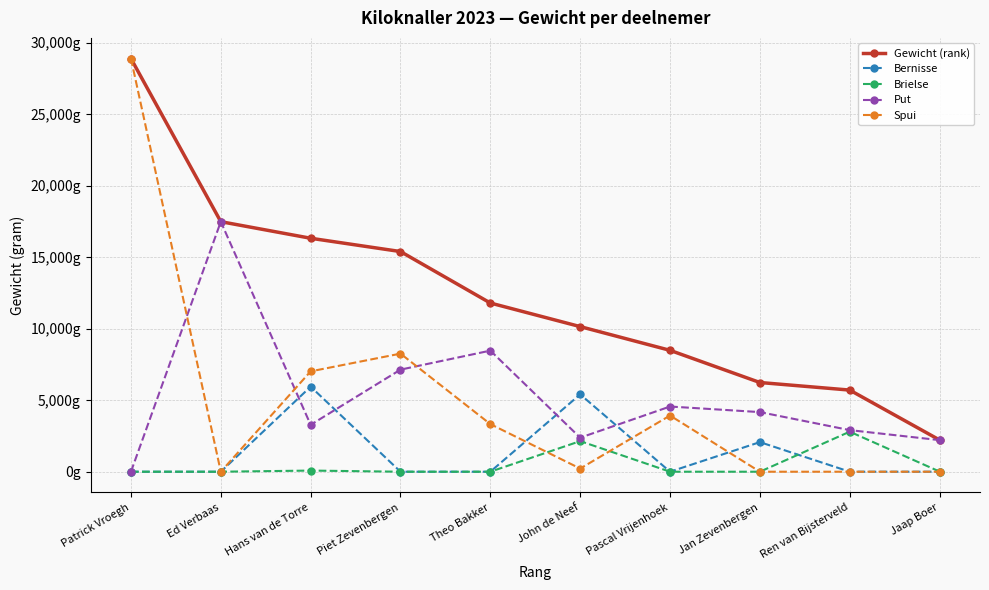

Is this an area chart (filled region under the line)?

No